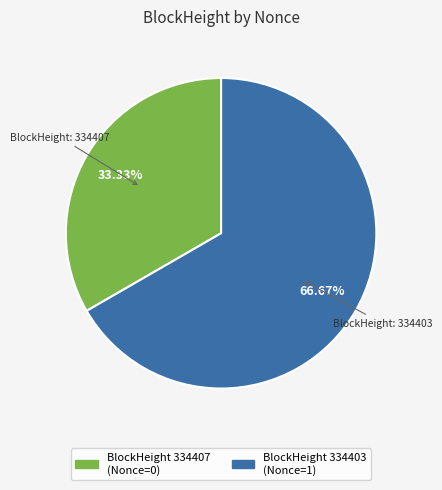

Is there a majority slice in this chart?

Yes